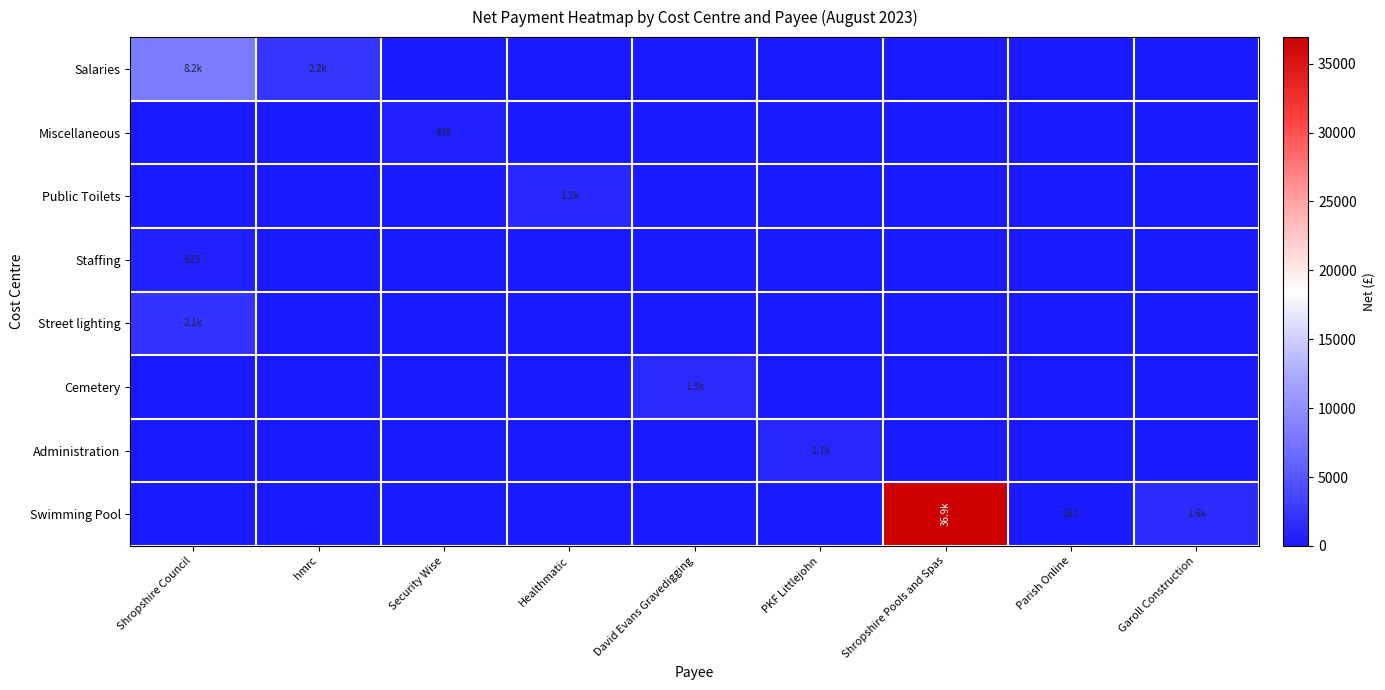

Between hmrc and Parish Online, which series saw the biggest shift?

Salaries